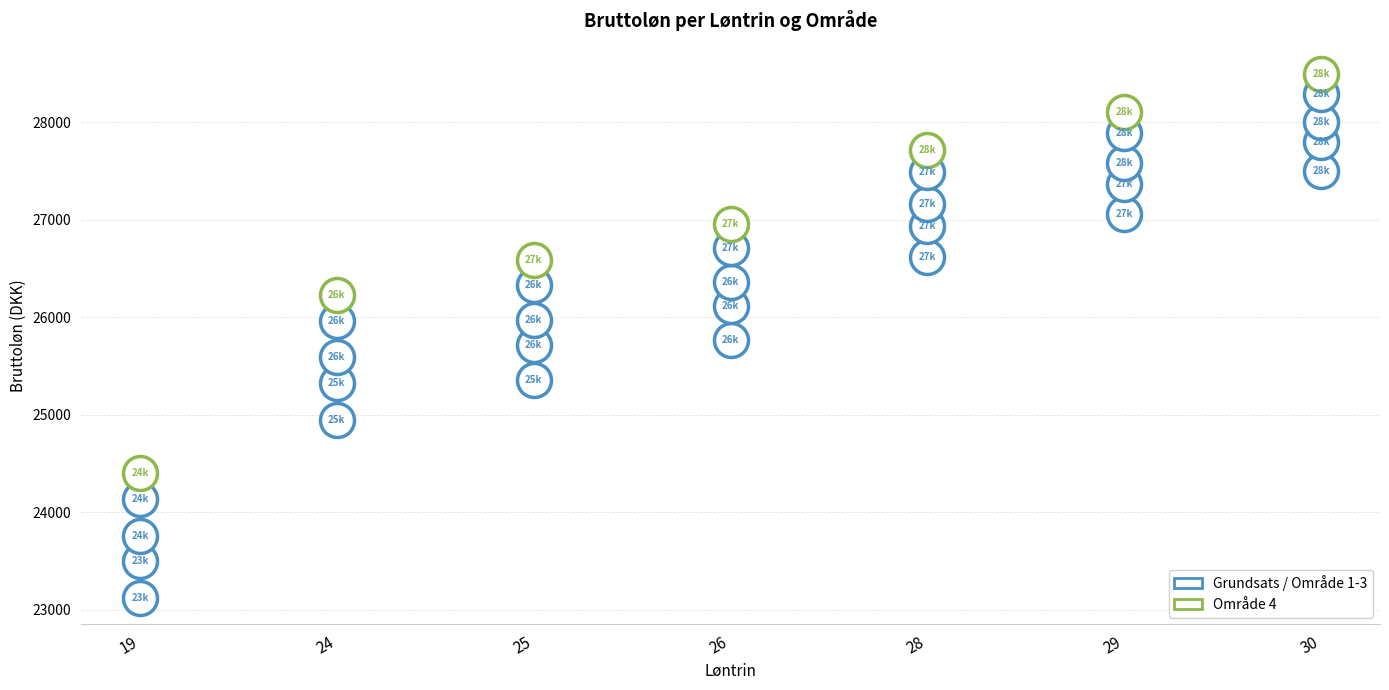

How many data points are displayed?

35